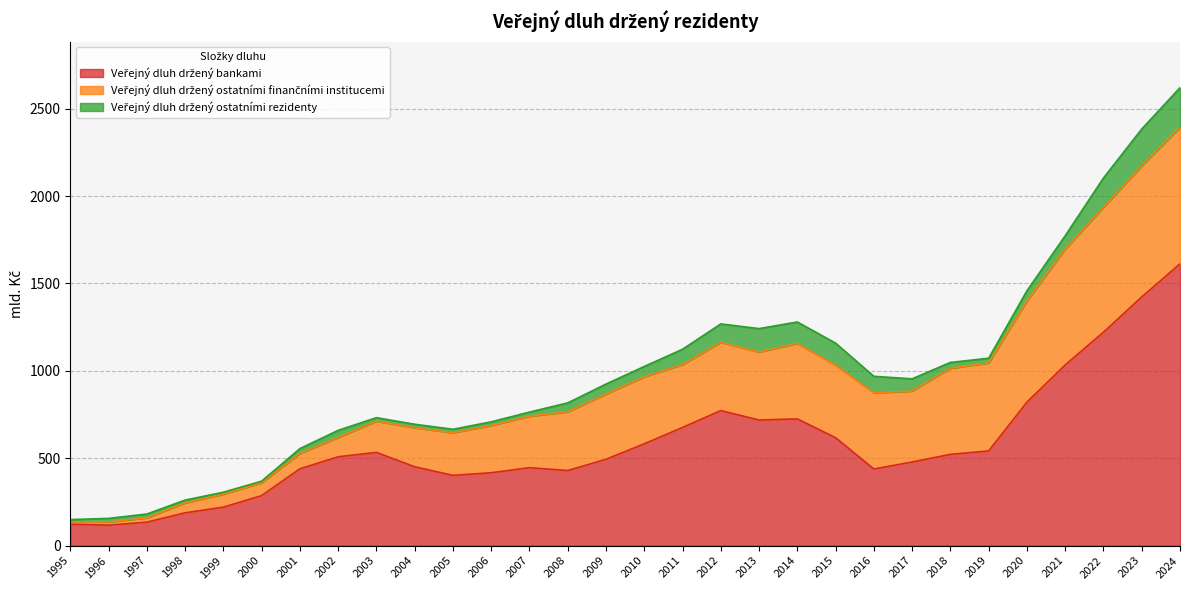

What is the sum of all Veřejný dluh držený ostatními rezidenty values?

1968.9